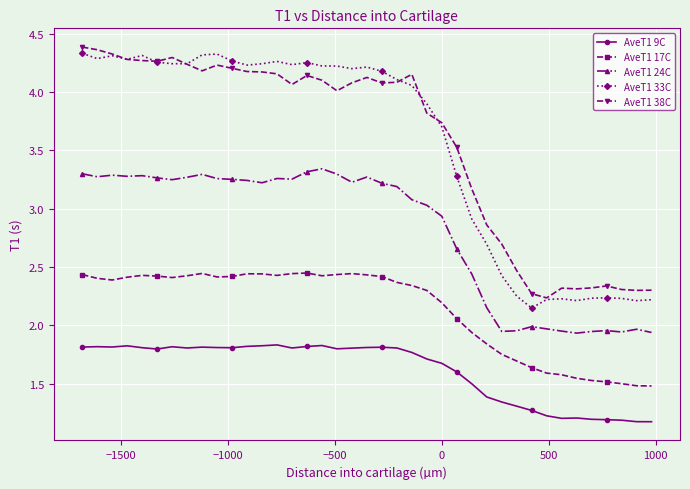

True or false: AveT1 17C and AveT1 38C cross at least once.

False